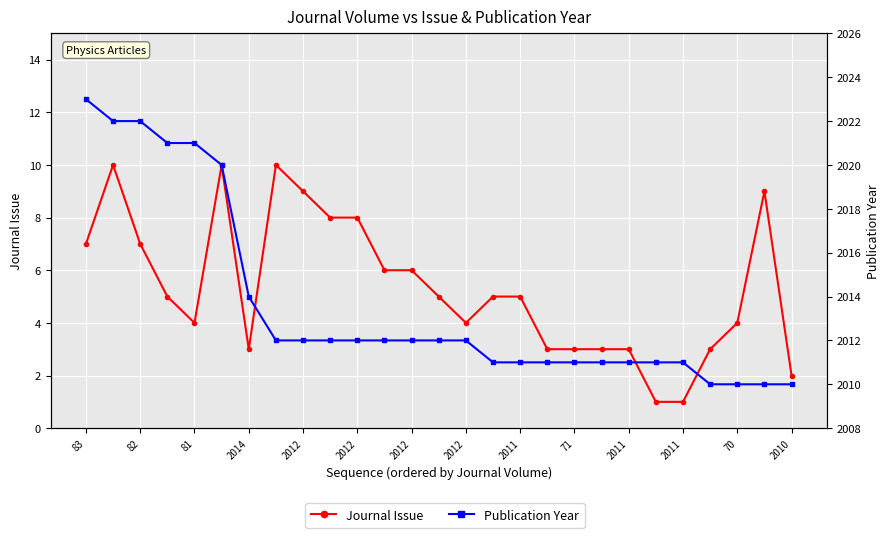

What is the difference between the maximum and minimum values in the Publication Year series?

13